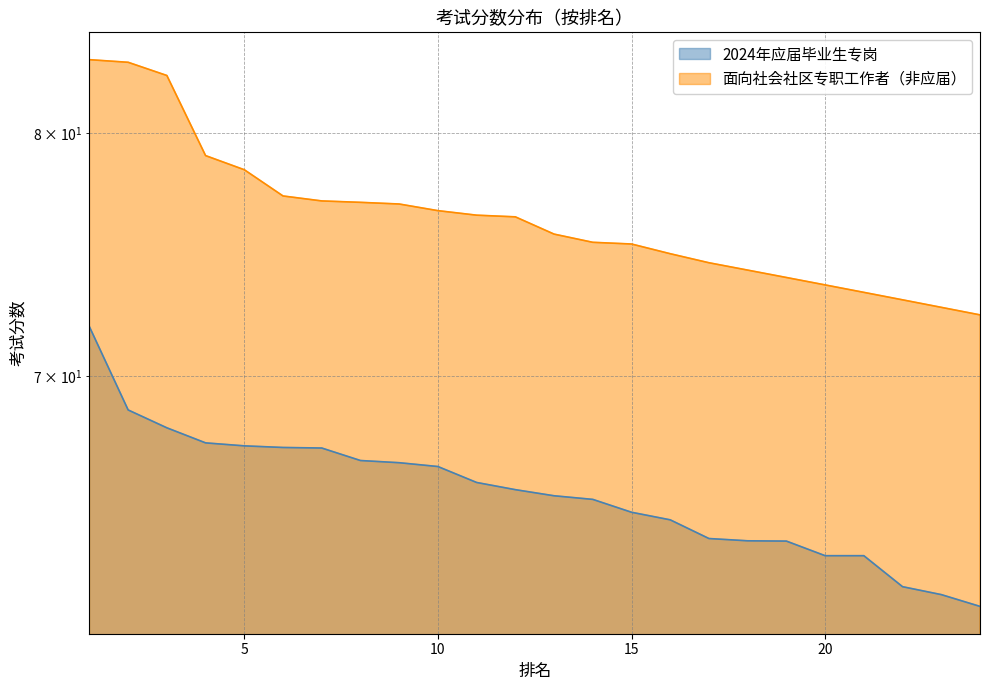

Between 12 and 24, which is larger?

12